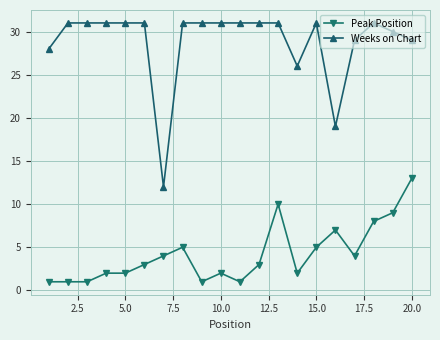

List the series in order of their peak value, highest first.

Weeks on Chart, Peak Position